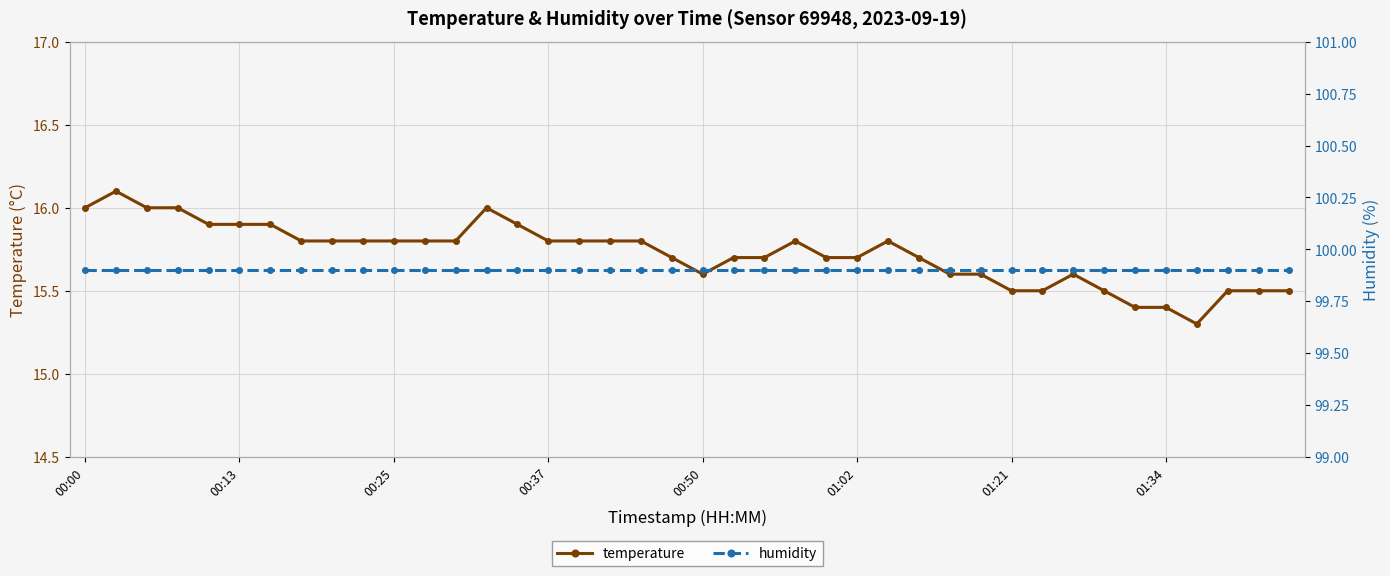

How many interior local peaks does the temperature series have?

5